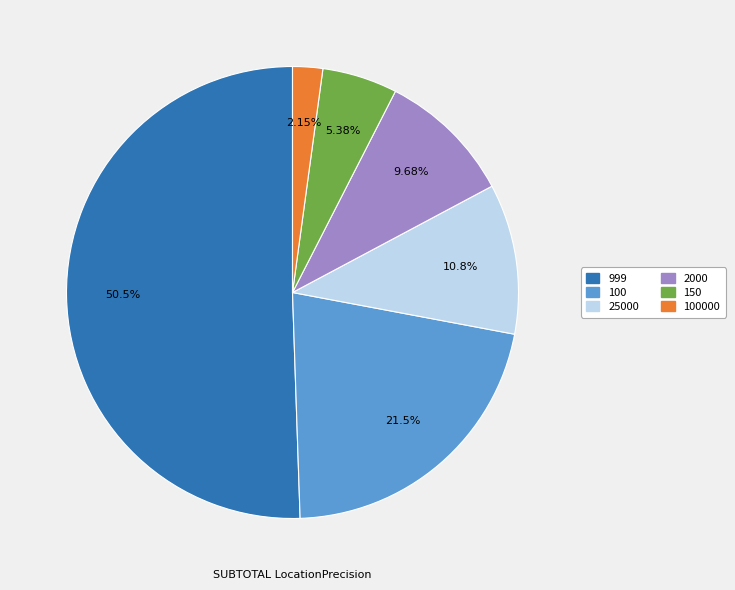

Does any single category account for the majority?

Yes